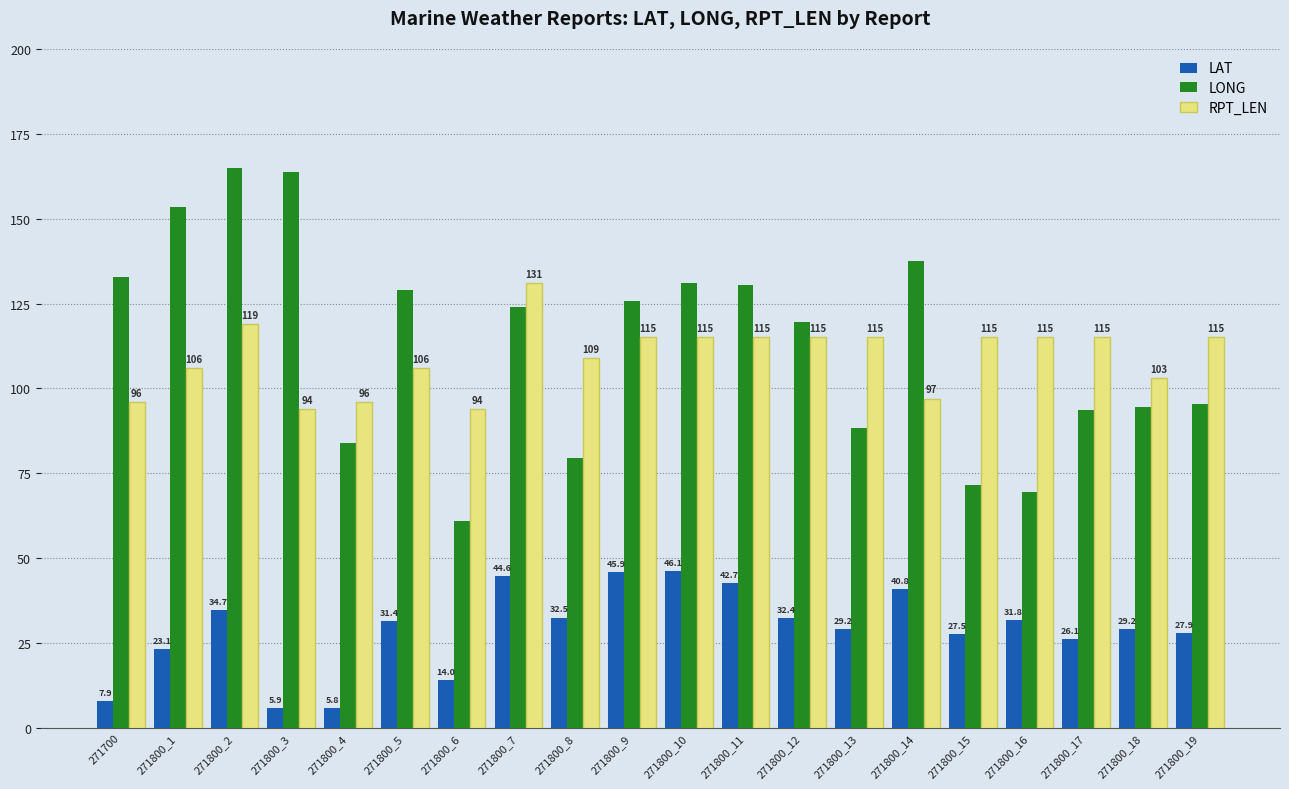

True or false: LAT has a value of 34.7 at 271800_2.

True